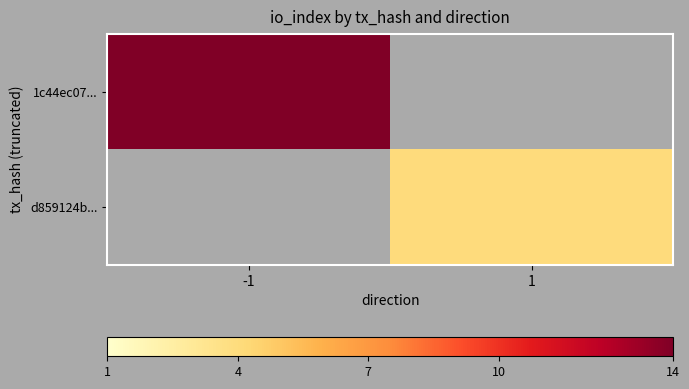

Is the value of 1c44ec07... at 1 greater than the value of d859124b... at 1?

No